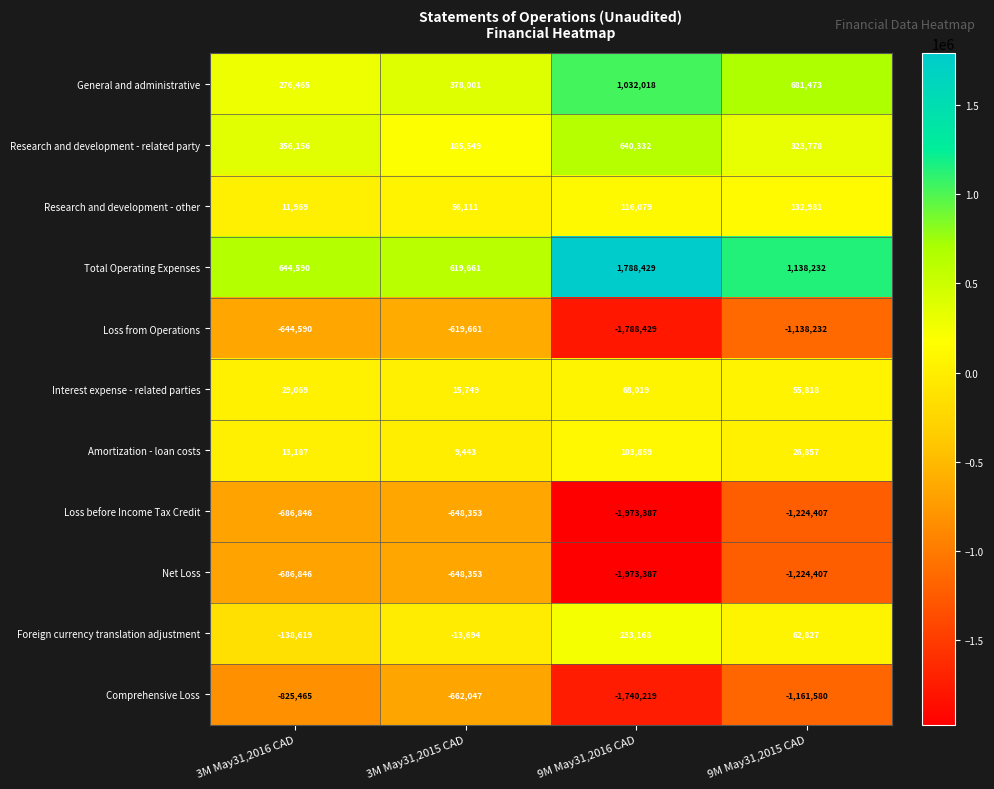

At which category does the chart reach its peak across all series?

9M May31,2016 CAD